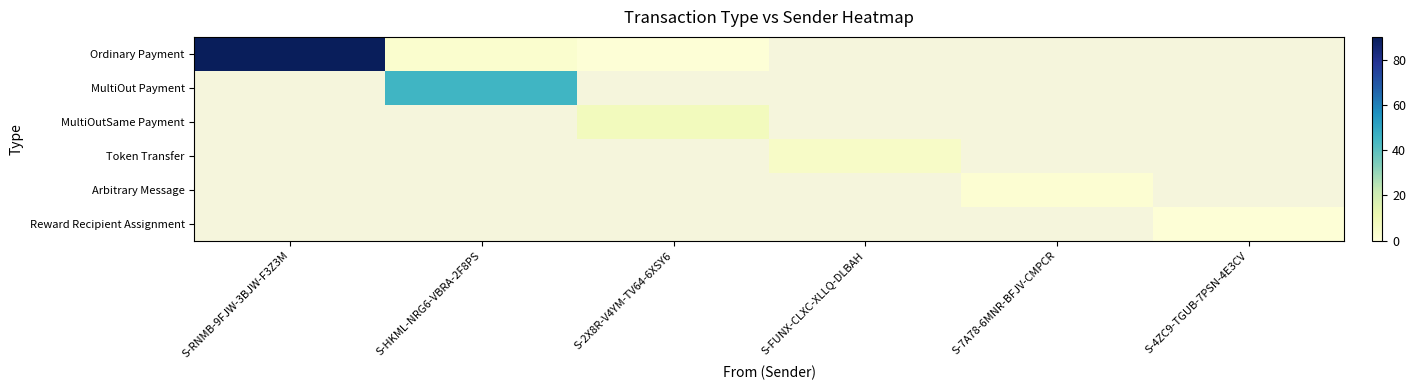

Which category has the lowest value in the Reward Recipient Assignment series?

S-RNMB-9FJW-3BJW-F3Z3M